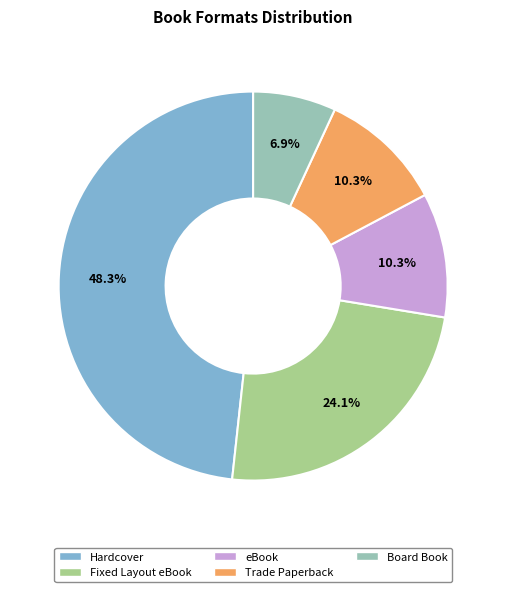

What is the ratio of the value at eBook to the value at Board Book?

1.5